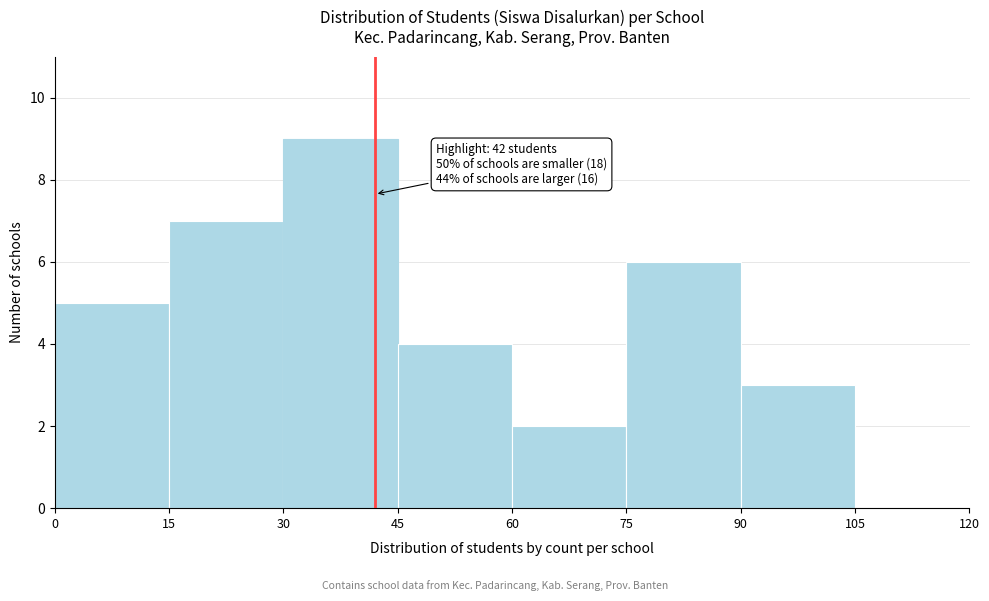

Which range on the x-axis has the tallest bar?

30 to 45